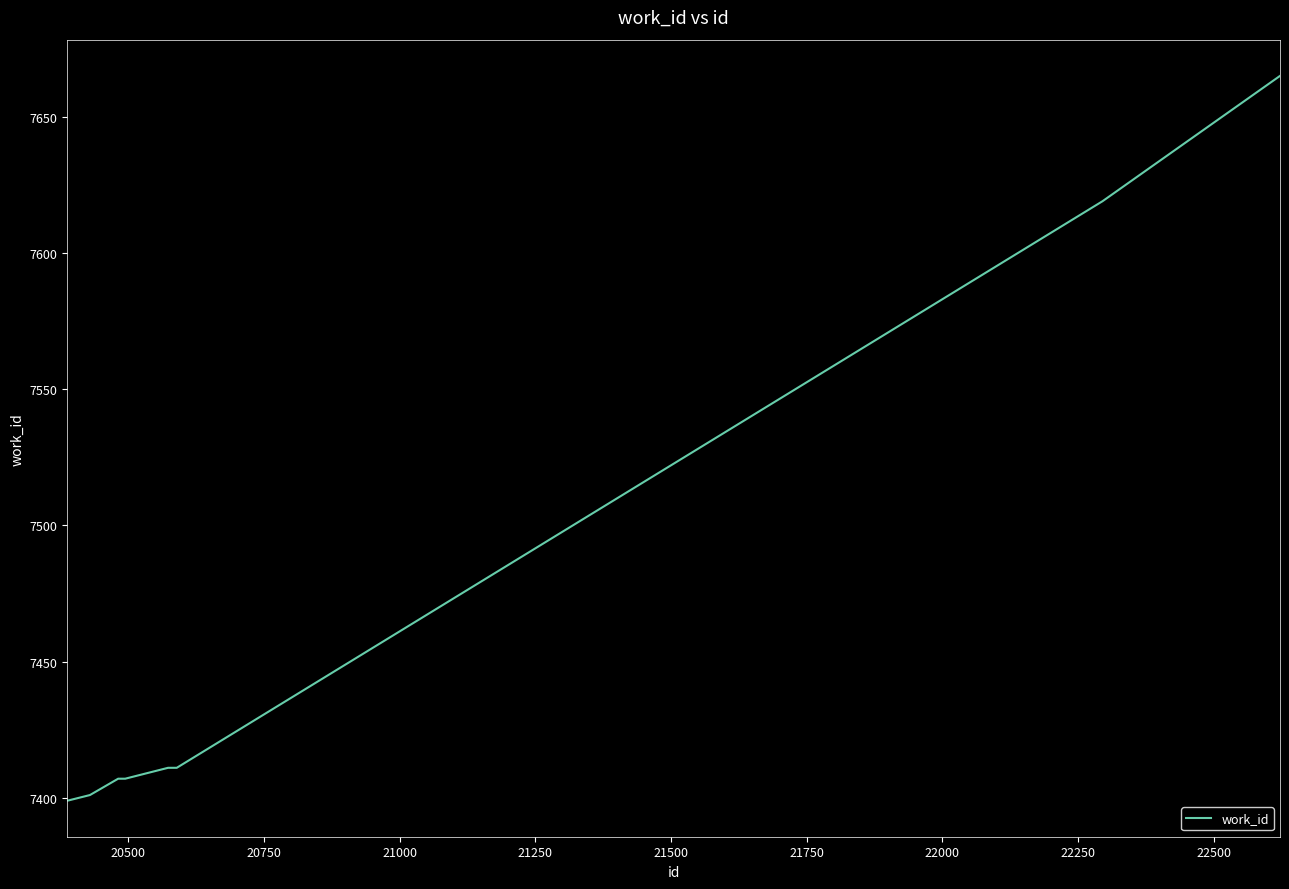

What is the sum of all values?

74530